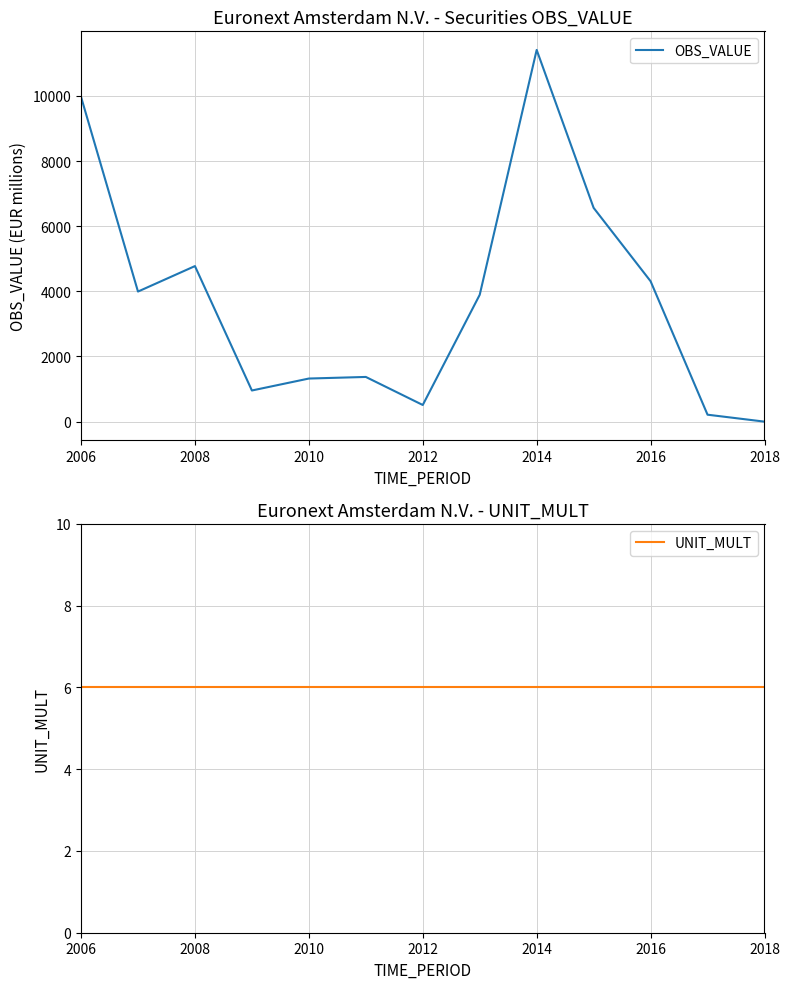

Reading right to left, extract all data points from this chart.

OBS_VALUE: 0	213	4310	6562	11411	3894	511	1372	1323	956	4775	3993	9971
UNIT_MULT: 6	6	6	6	6	6	6	6	6	6	6	6	6